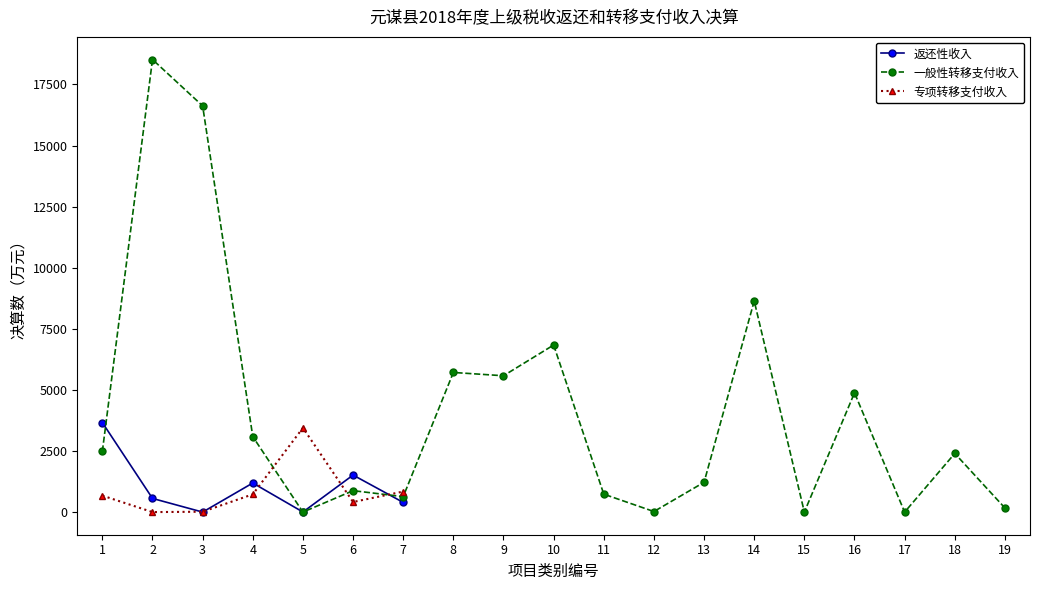

At which label is 专项转移支付收入 closest to 1723?

7